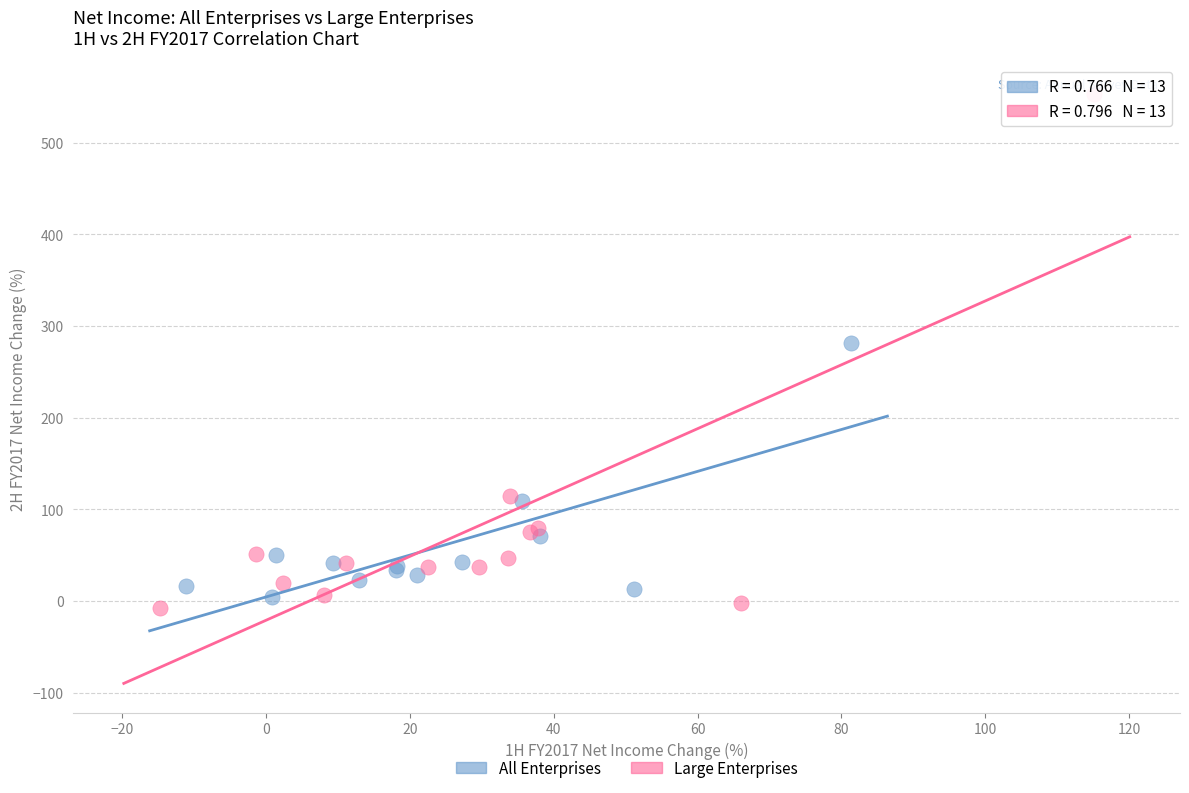

Which series contains the lowest Y value?

Large Enterprises